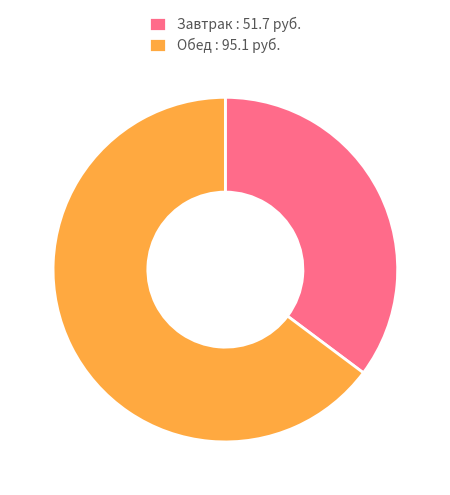

What is the ratio of the value at Завтрак : 51.7 руб. to the value at Обед : 95.1 руб.?

0.5